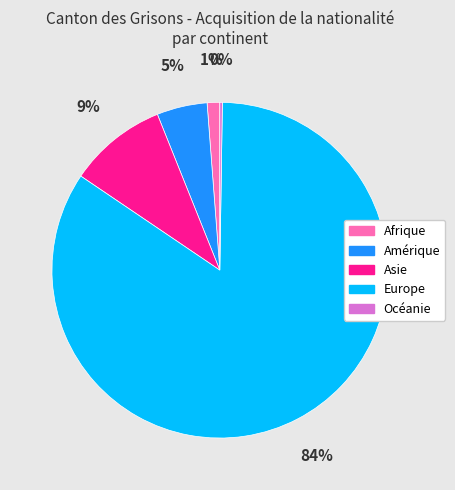

What is the majority slice?

Europe